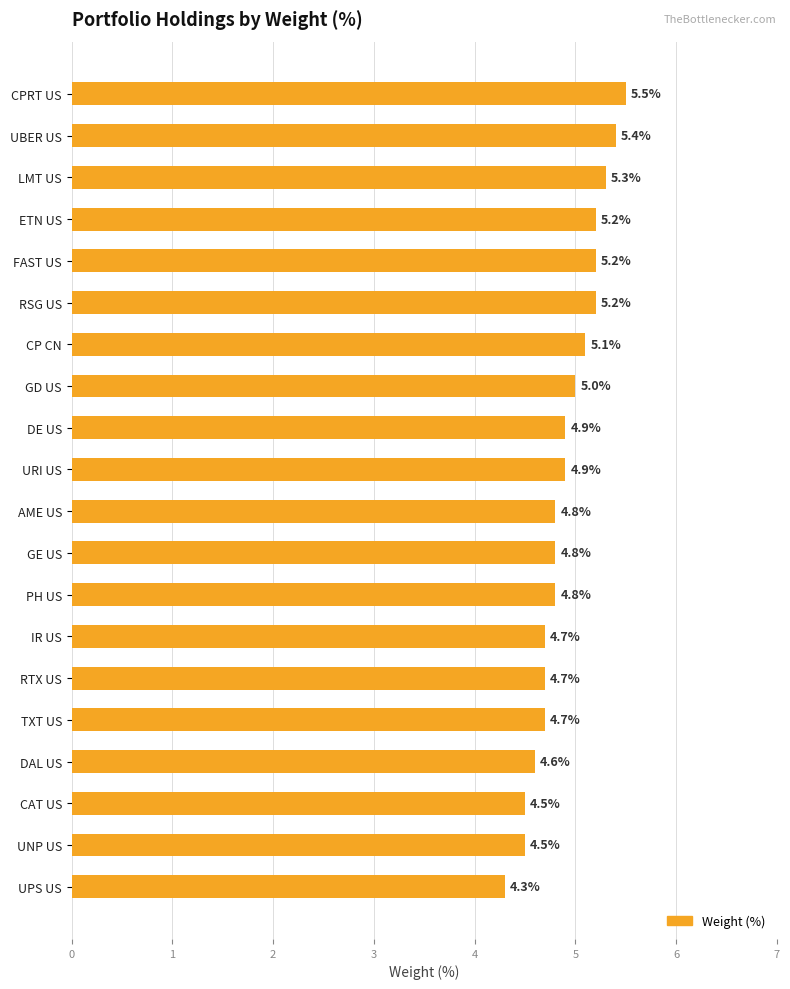

What is the difference between the maximum and second lowest values?

1.0